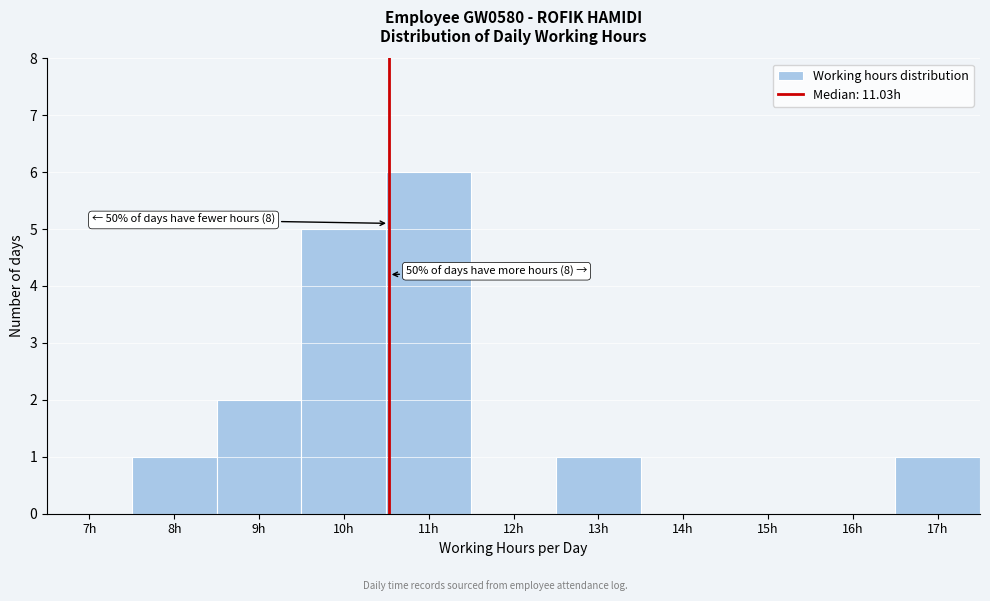

Reading left to right, transcribe all the data shown in this chart.

7h=0	8h=1	9h=2	10h=5	11h=6	12h=0	13h=1	14h=0	15h=0	16h=0	17h=1